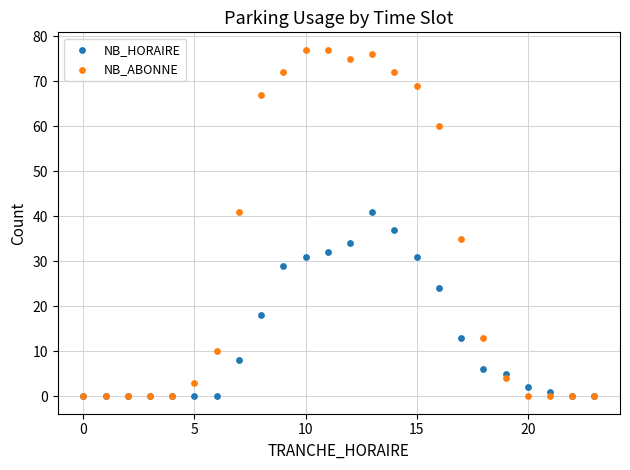

Which series reaches the maximum Y coordinate?

NB_ABONNE